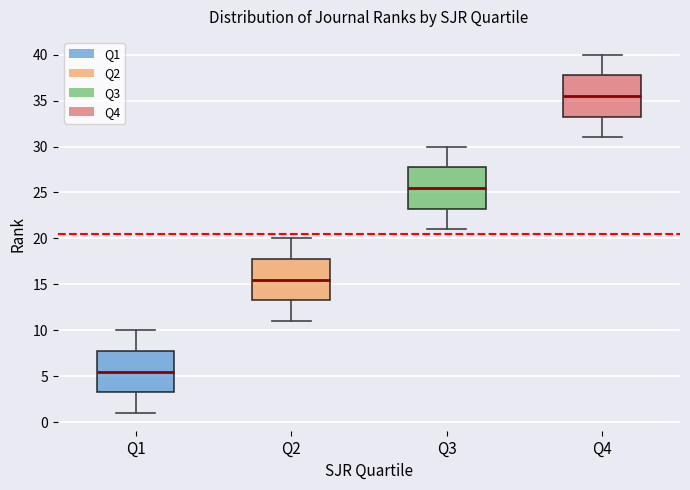

Where does the upper whisker of the box for Q4 end on the y-axis? The values are not printed on the chart, so give them approximately, as read against the axis.

40.0